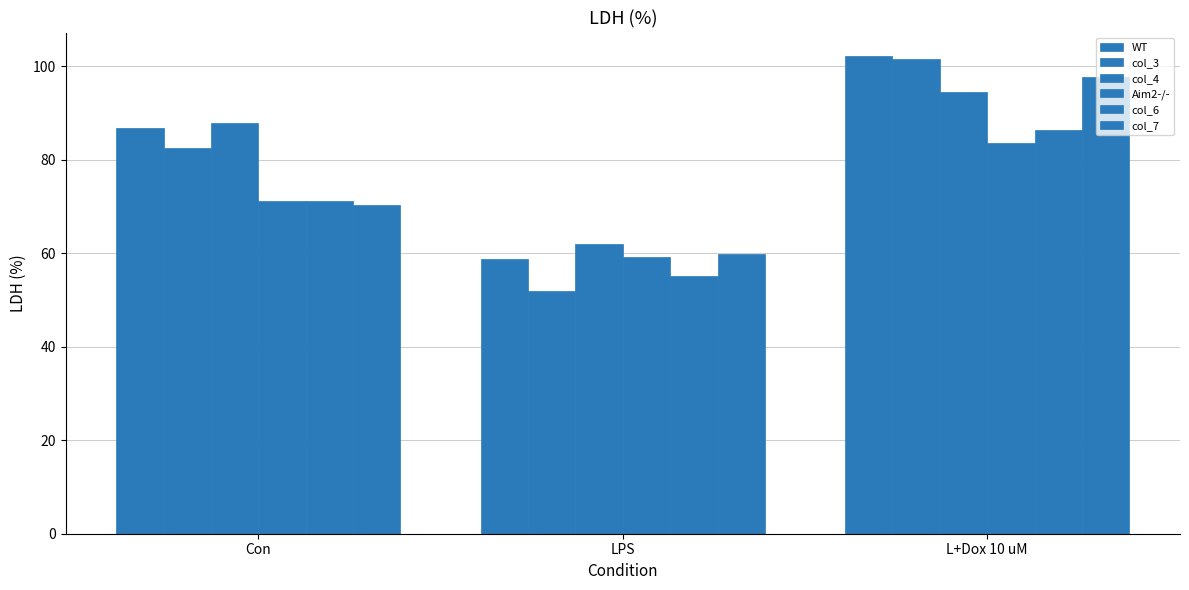

How many groups of bars are there?

3